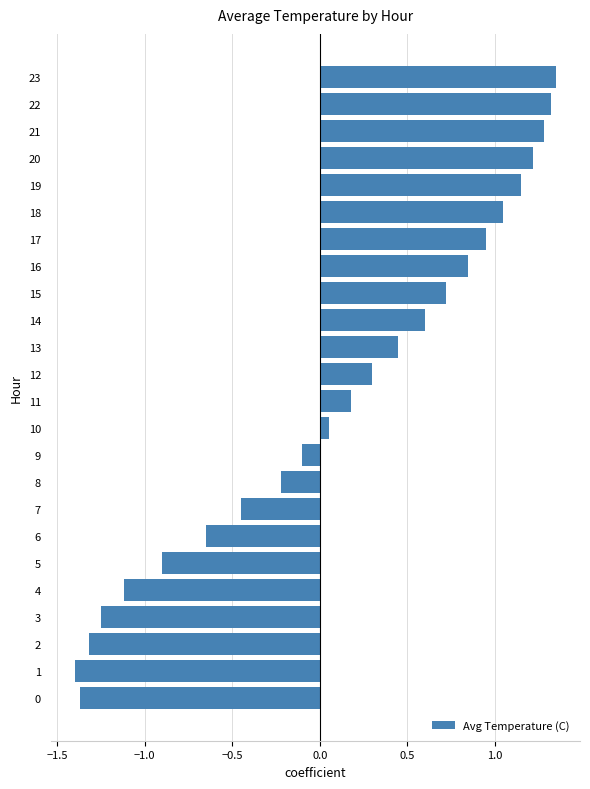

What is the smallest value displayed?

-1.4